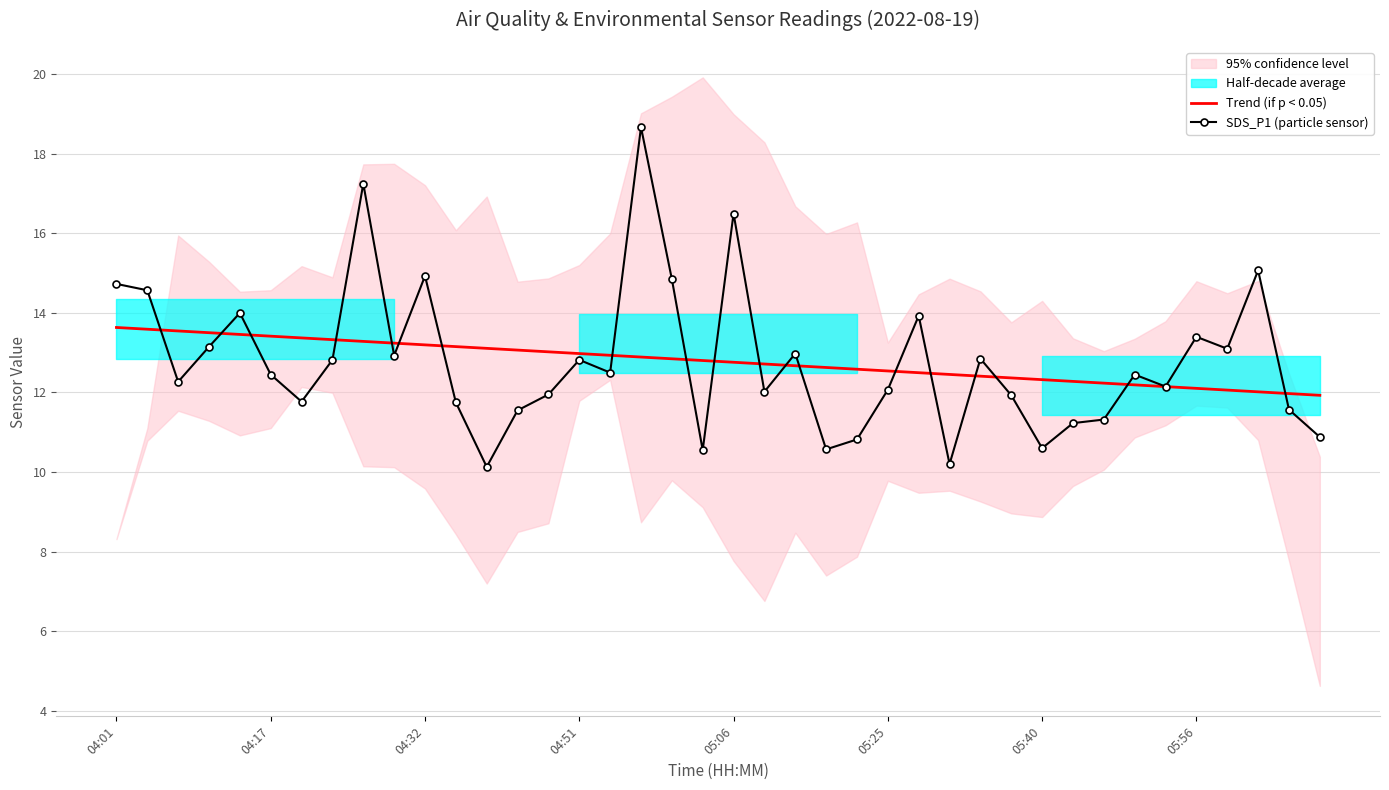

Reading left to right, list all the values displayed in this chart.

Trend (if p < 0.05): 13.6	13.6	13.5	13.5	13.5	13.4	13.4	13.3	13.3	13.2	13.2	13.2	13.1	13.1	13.0	13.0	12.9	12.9	12.8	12.8	12.8	12.7	12.7	12.6	12.6	12.5	12.5	12.5	12.4	12.4	12.3	12.3	12.2	12.2	12.1	12.1	12.1	12.0	12.0	11.9
SDS_P1 (particle sensor): 14.7	14.6	12.3	13.2	14.0	12.4	11.8	12.8	17.2	12.9	14.9	11.8	10.1	11.6	11.9	12.8	12.5	18.7	14.8	10.6	16.5	12.0	13.0	10.6	10.8	12.1	13.9	10.2	12.8	11.9	10.6	11.2	11.3	12.4	12.2	13.4	13.1	15.1	11.6	10.9